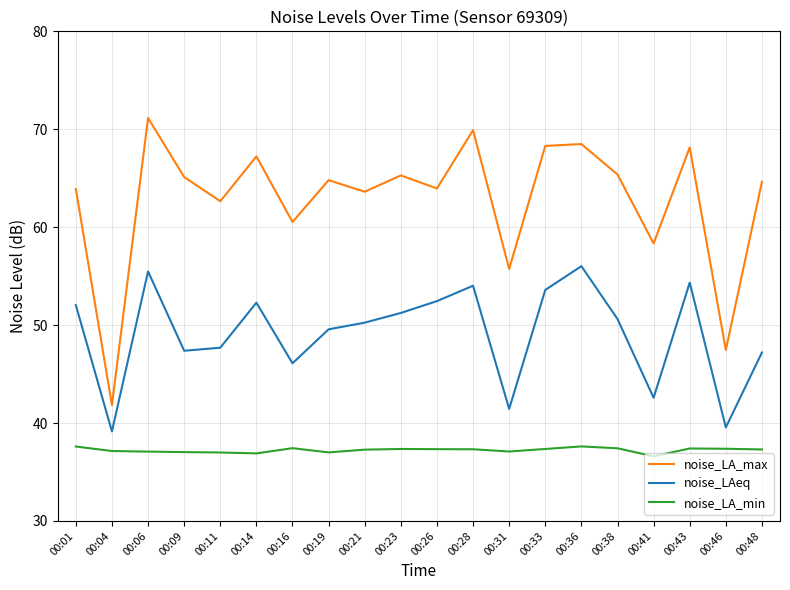

The noise_LAeq series shows 89.2 at 00:23. True or false?

False